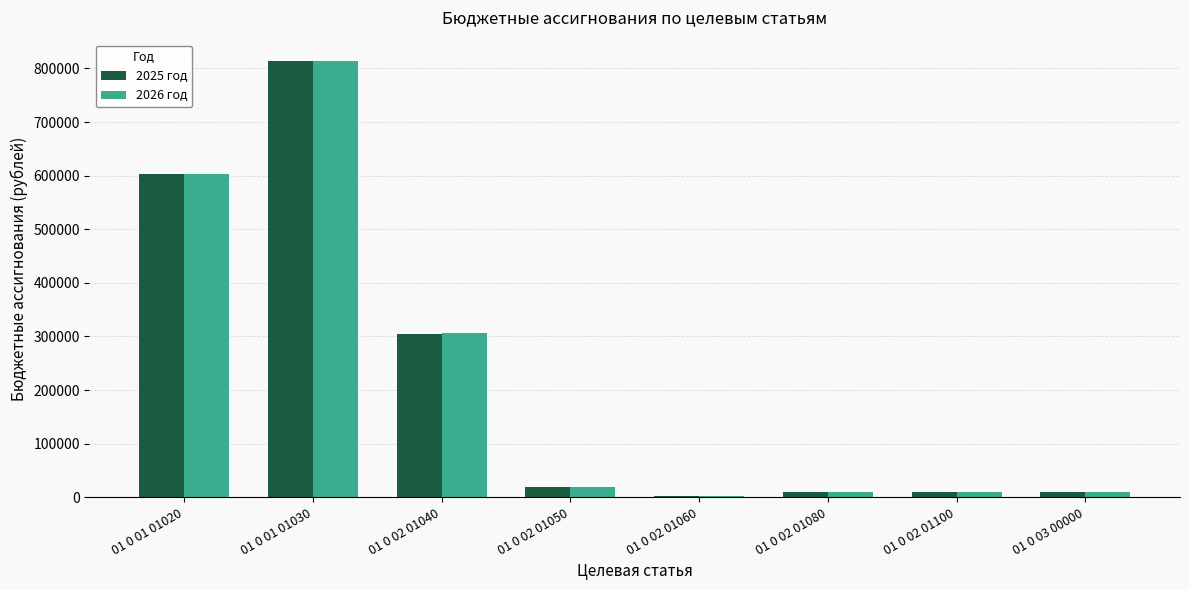

Is the value of 2026 год at 01 0 03 00000 greater than the value of 2025 год at 01 0 01 01020?

No